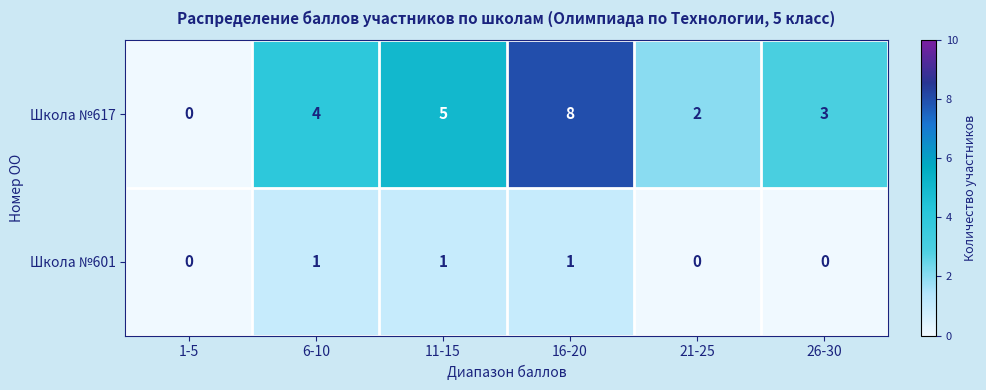

How many Школа №617 values are between 2 and 5?

4